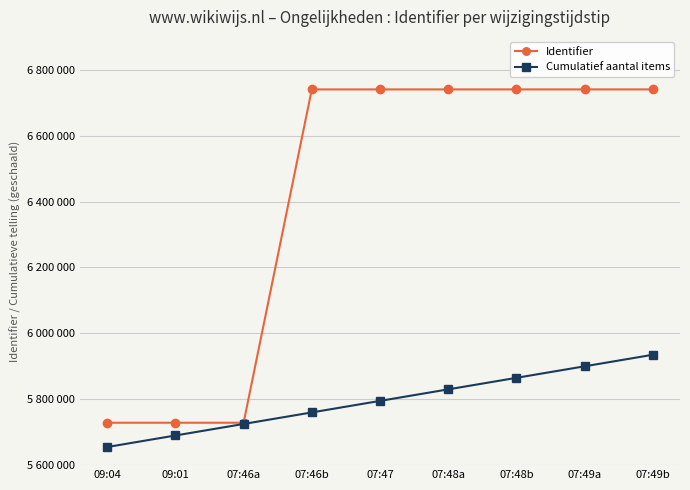

True or false: Cumulatief aantal items and Identifier cross at least once.

False